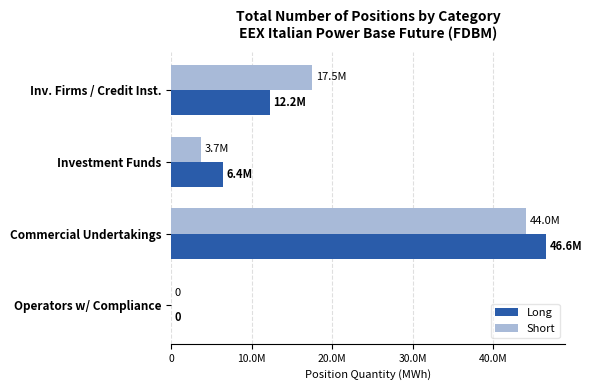

What are all the series names shown in the legend?

Long, Short